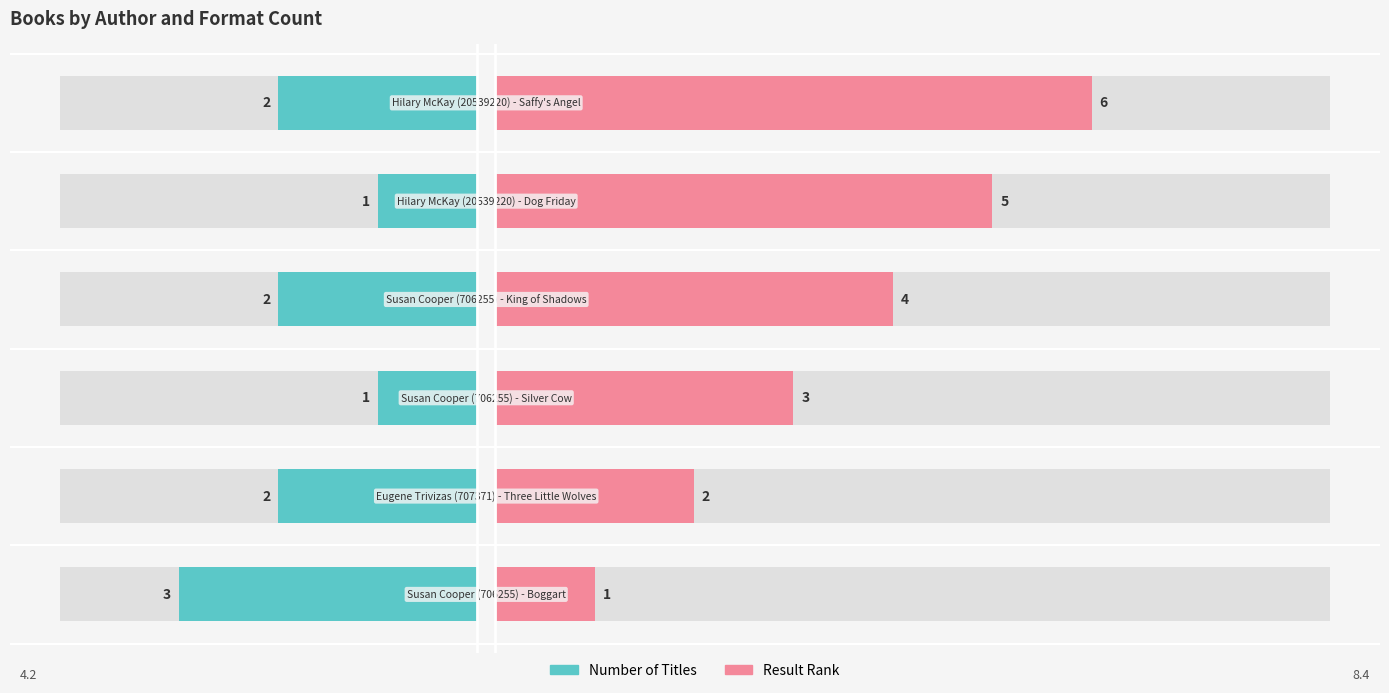

Is it true that Number of Titles equals 2 at Hilary McKay (20539220) - Dog Friday?

False